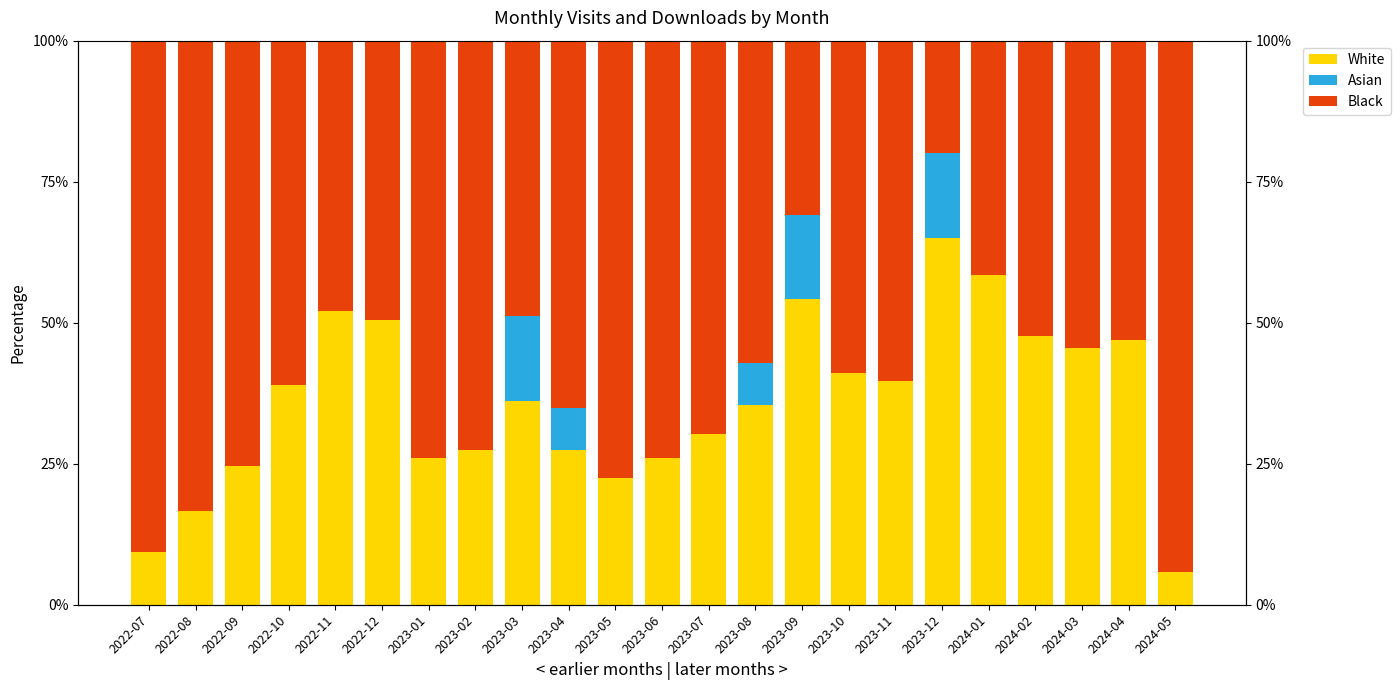

At how many categories does at least one series exceed 63?

11